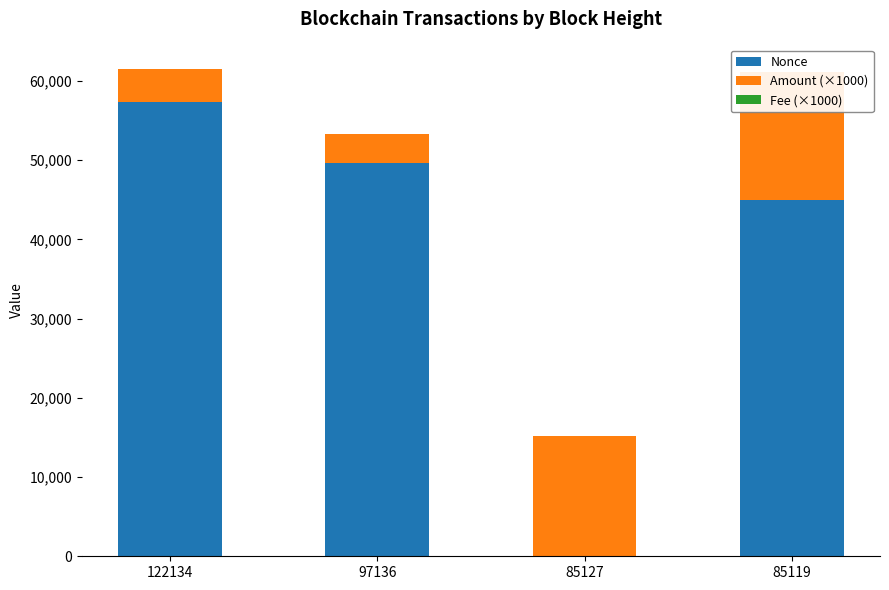

What is the difference between the maximum and minimum values in the Amount (×1000) series?

12496.3